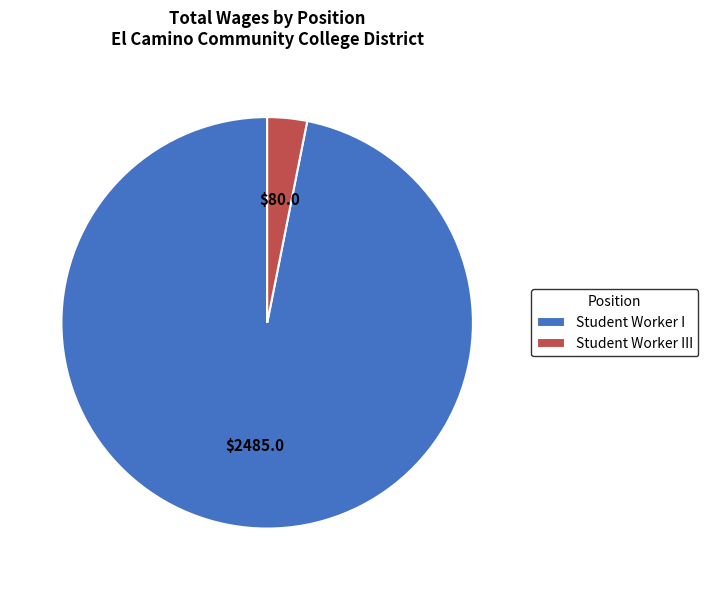

Which slice is the largest?

Student Worker I